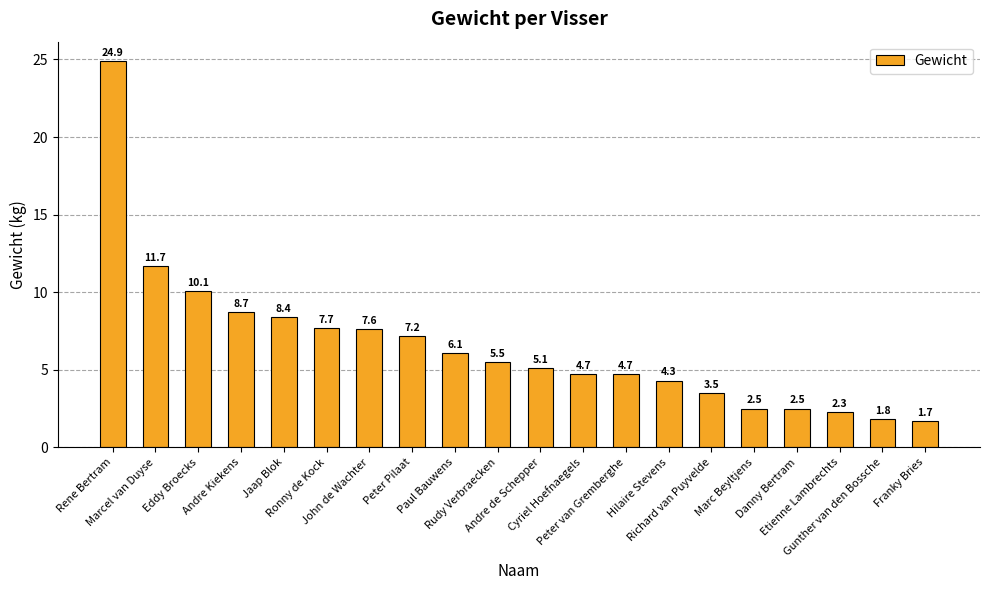

What is the value of the 18th bar from the left?

2.3